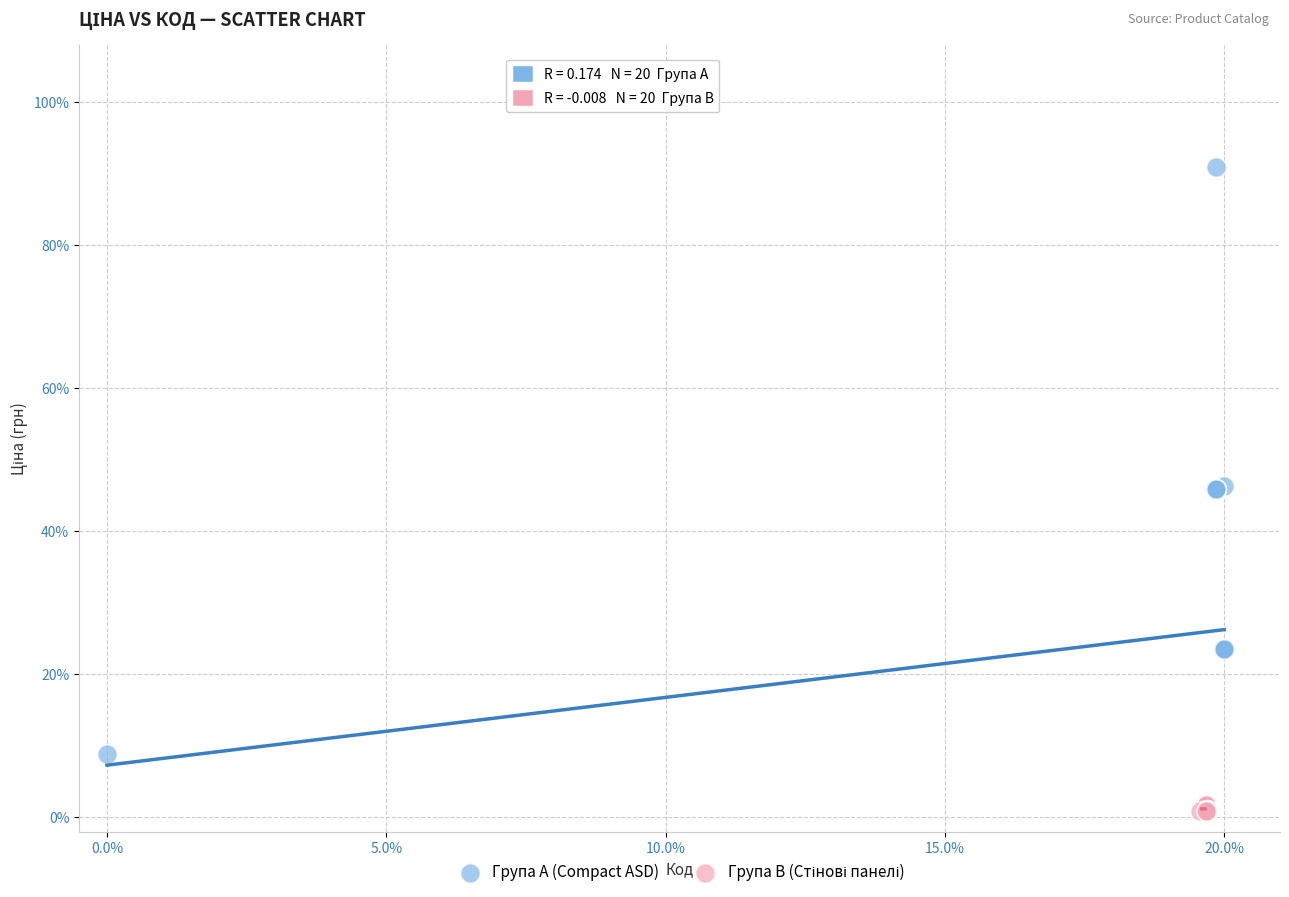

Which series contains the highest Y value?

Група A (Compact ASD)